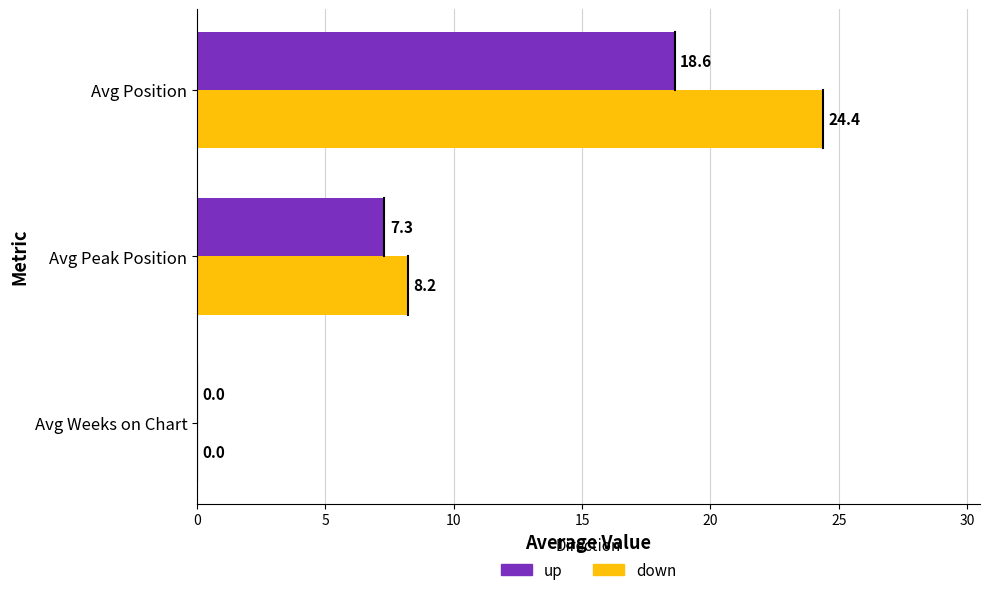

How many values in the up series exceed 7?

2